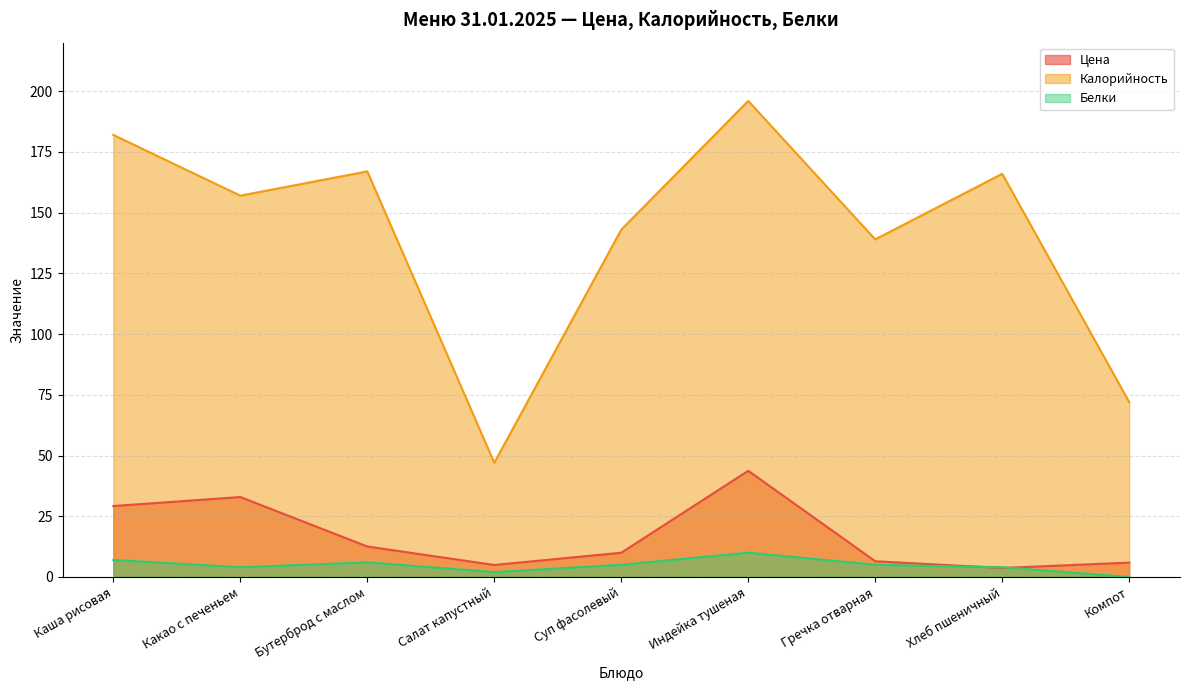

What are all the series names shown in the legend?

Цена, Калорийность, Белки